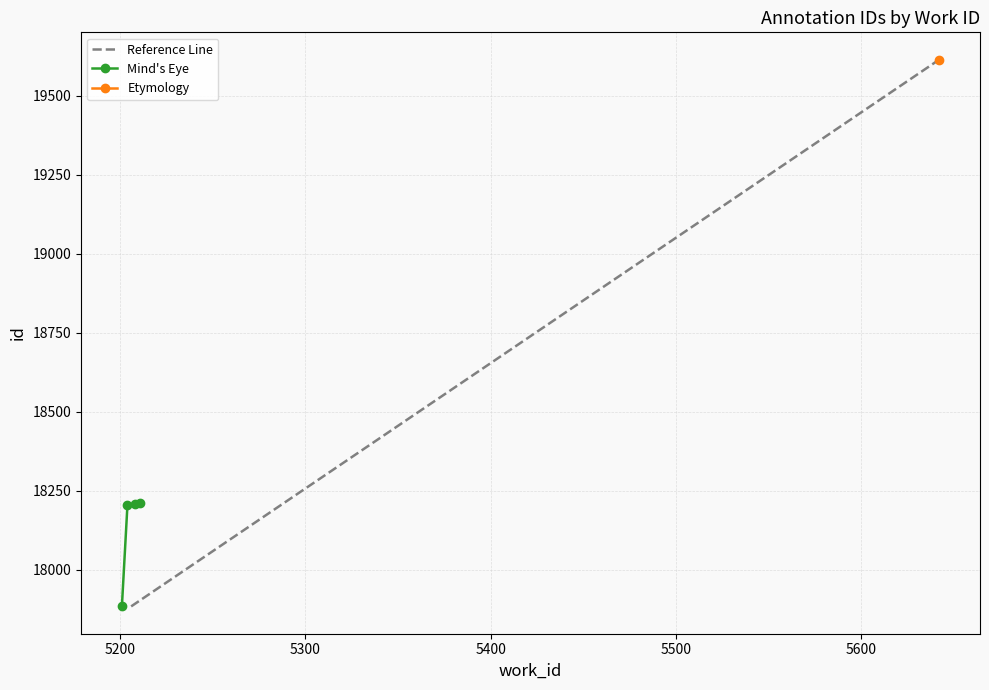

What is the sum of the values at 5206 and 5206?

36415